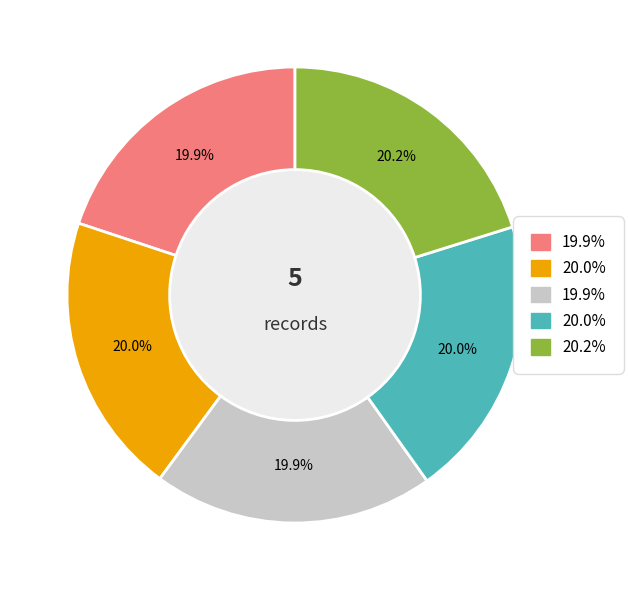

Is there any slice that represents more than half of the pie?

No